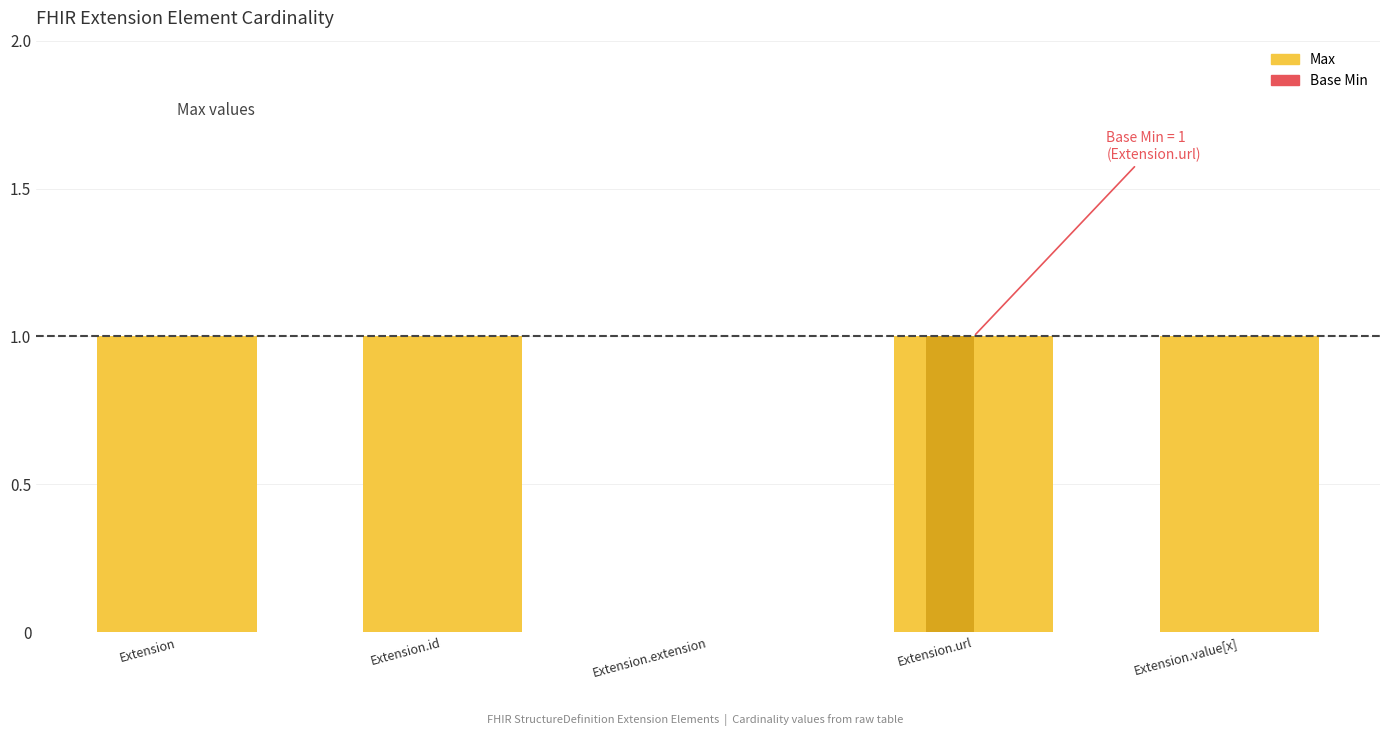

Rank the series at Extension.extension from lowest to highest value.

Max, Base Min